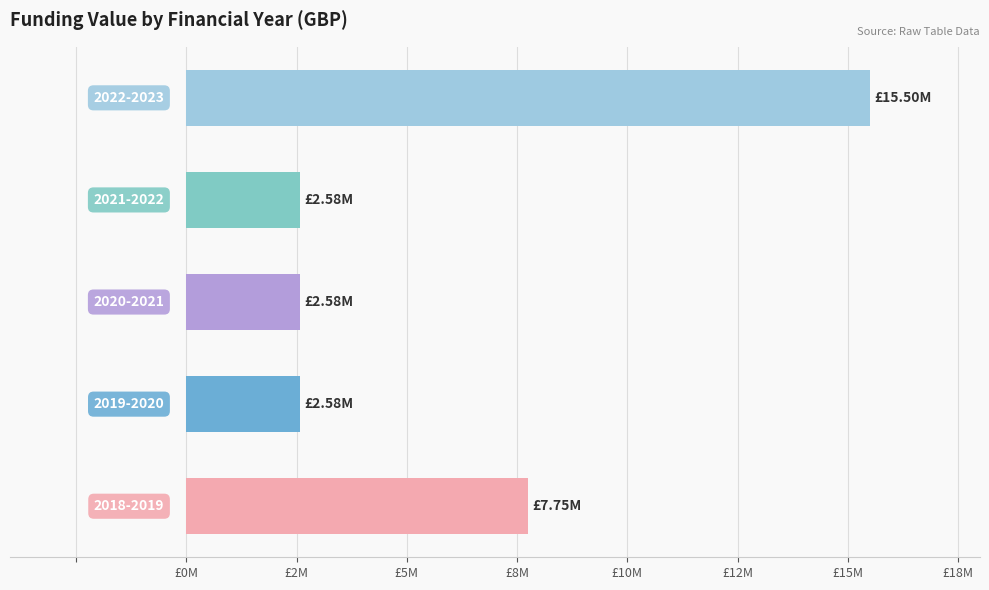

Are the bars horizontal?

Yes